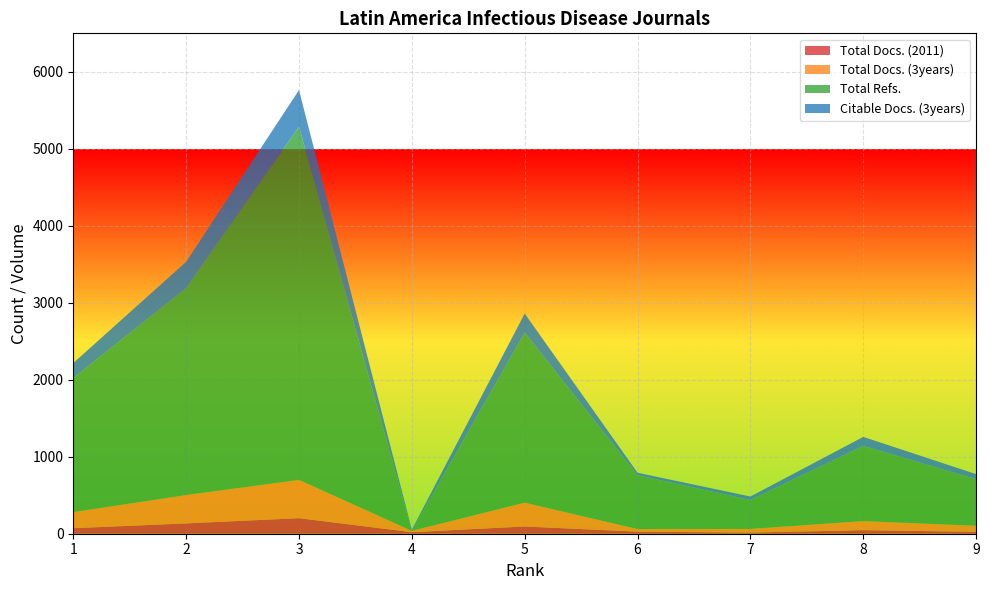

Reading left to right, list all the values displayed in this chart.

Total Docs. (2011): 72	134	202	20	94	27	15	46	25
Total Docs. (3years): 209	368	497	17	309	33	47	118	78
Total Refs.: 1742	2686	4589	0	2211	700	377	977	606
Citable Docs. (3years): 194	344	475	16	246	32	44	117	65